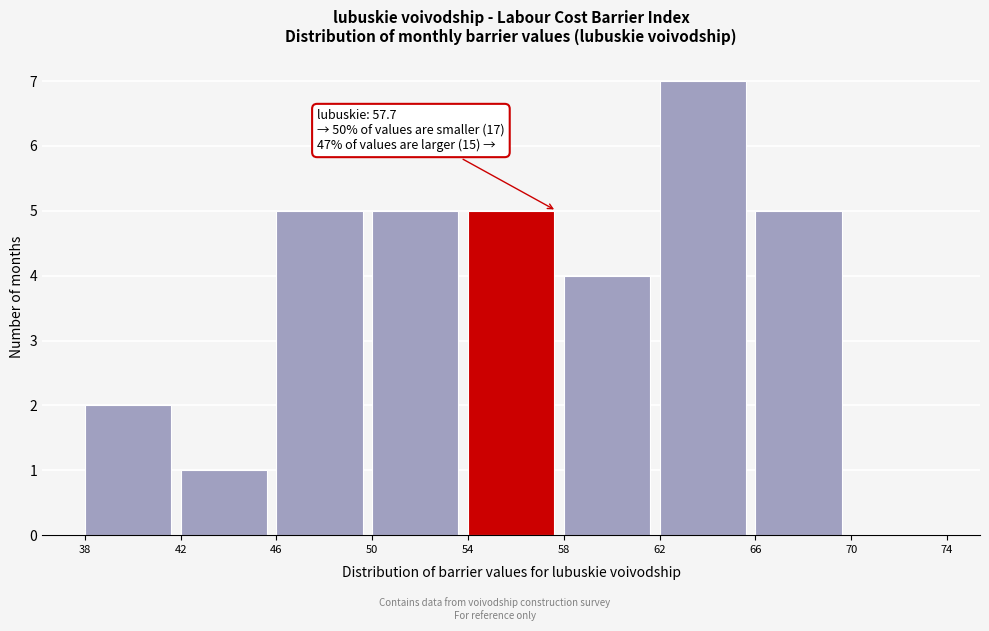

Which range on the x-axis has the tallest bar?

62 to 66